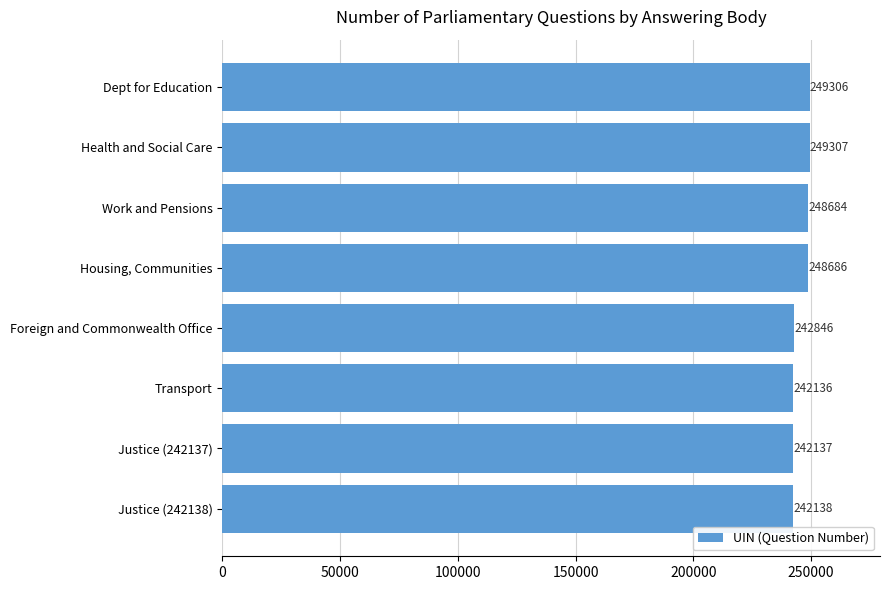

The chart shows a value of 65587 at Justice (242138). True or false?

False